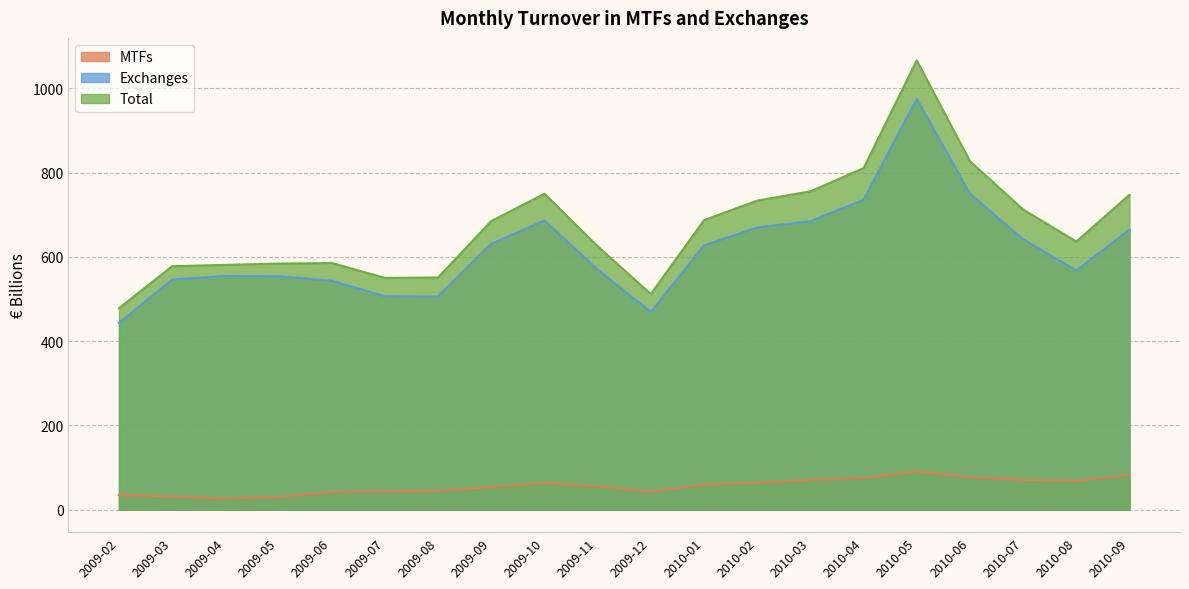

True or false: Exchanges and Total cross at least once.

False